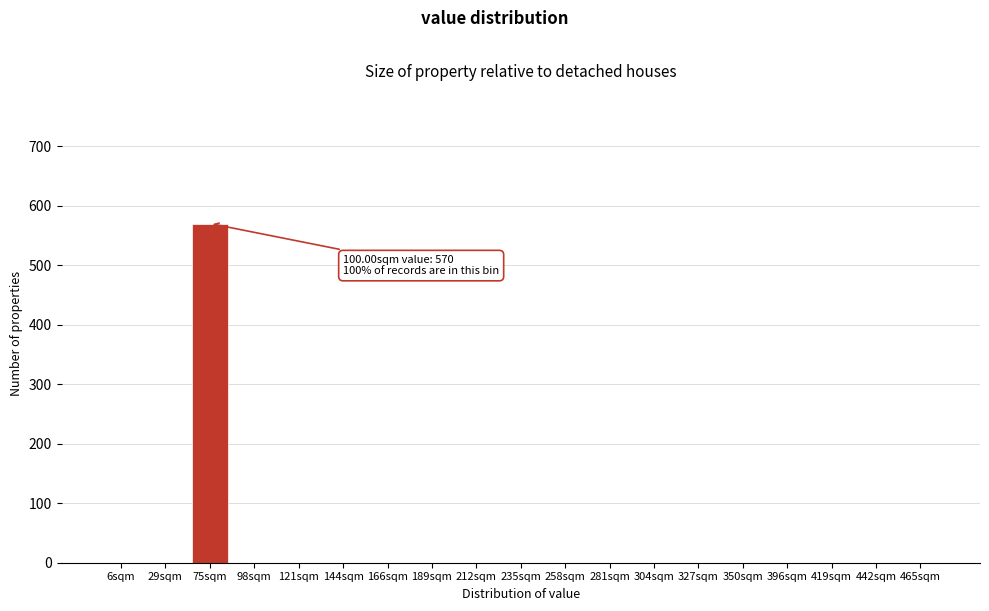

Reading right to left, extract all data points from this chart.

465sqm=0	442sqm=0	419sqm=0	396sqm=0	350sqm=0	327sqm=0	304sqm=0	281sqm=0	258sqm=0	235sqm=0	212sqm=0	189sqm=0	166sqm=0	144sqm=0	121sqm=0	98sqm=0	75sqm=570	29sqm=0	6sqm=0